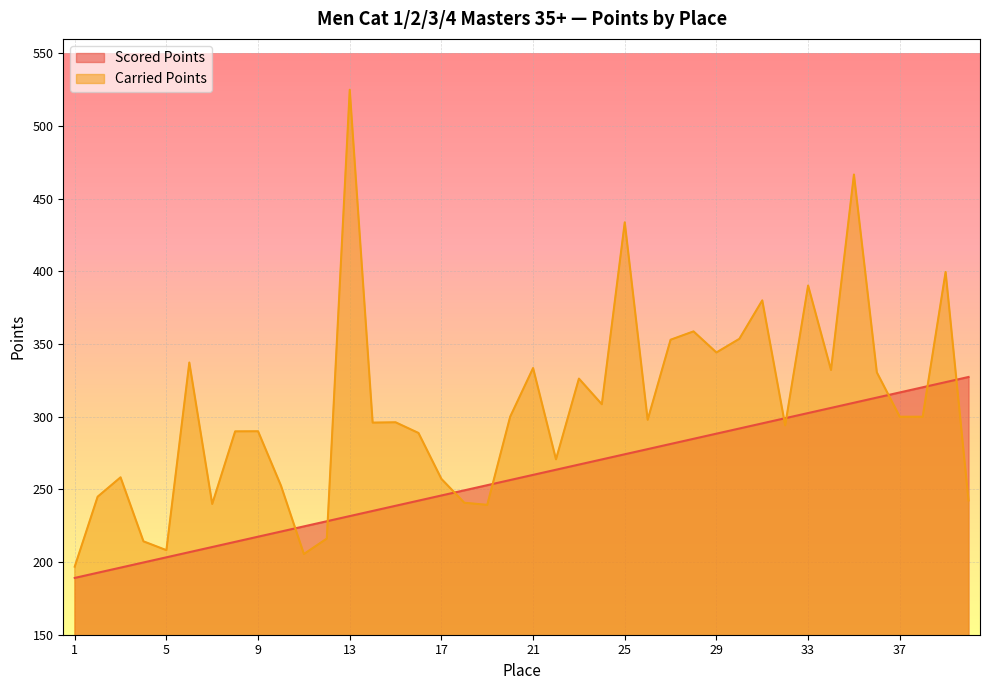

At 13, list the series in order from smallest to largest.

Scored Points, Carried Points